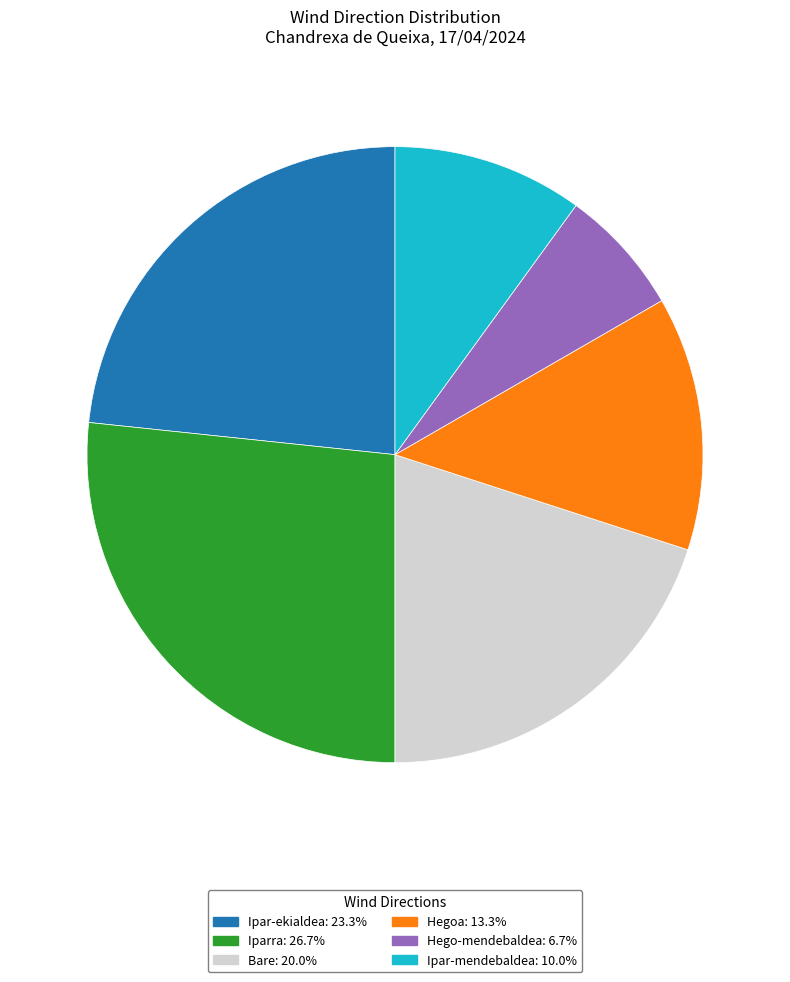

Which has a higher value, Iparra or Ipar-ekialdea?

Iparra